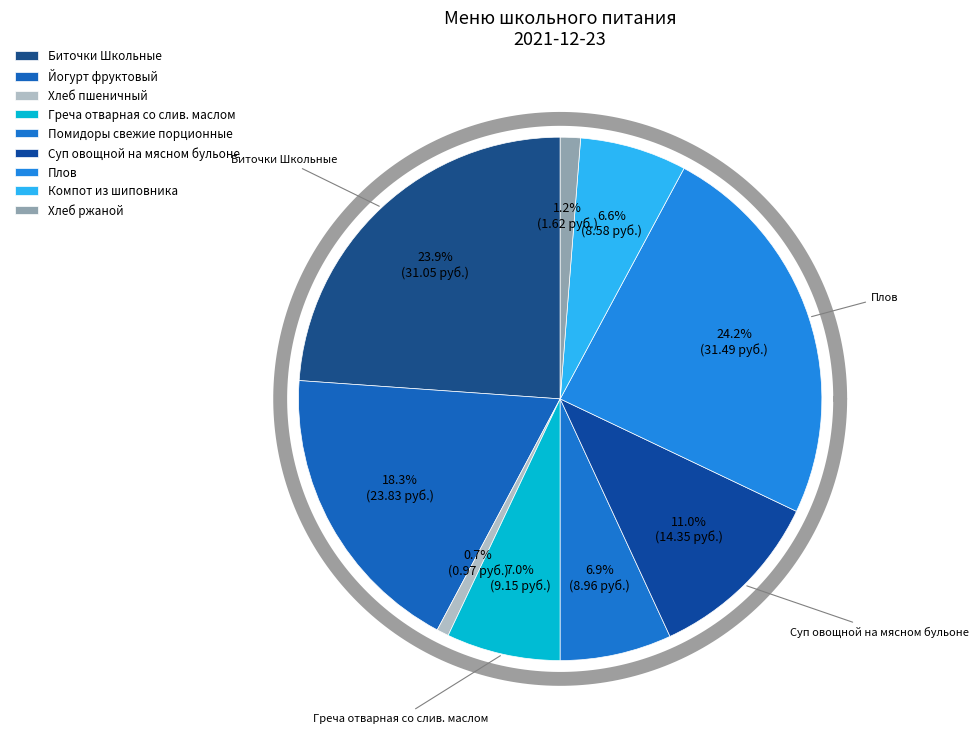

To the nearest percent, what percentage of the pie is Компот из шиповника?

7%